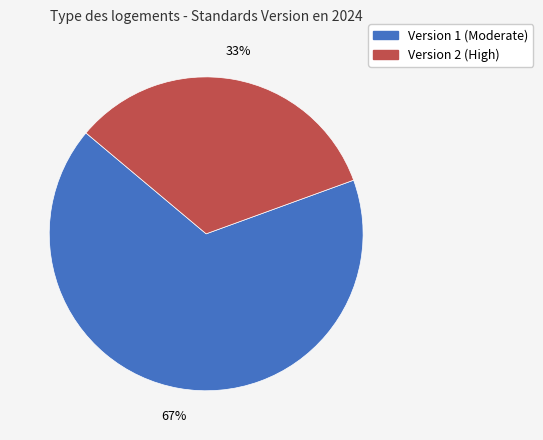

Is there a majority slice in this chart?

Yes